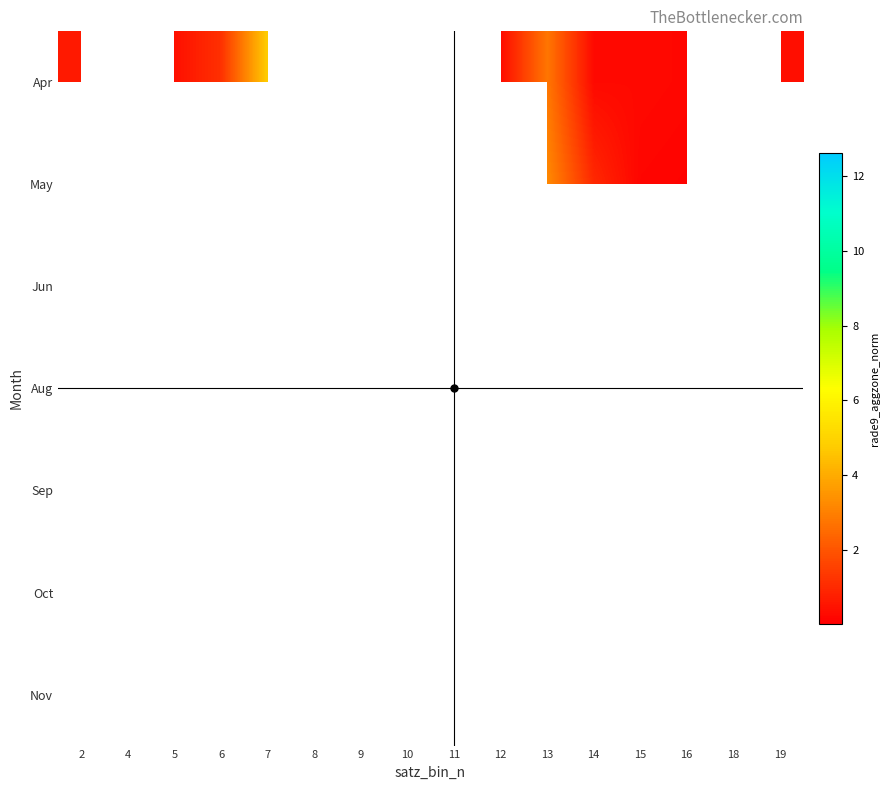

Between 2 and 12, which series saw the biggest shift?

row_0